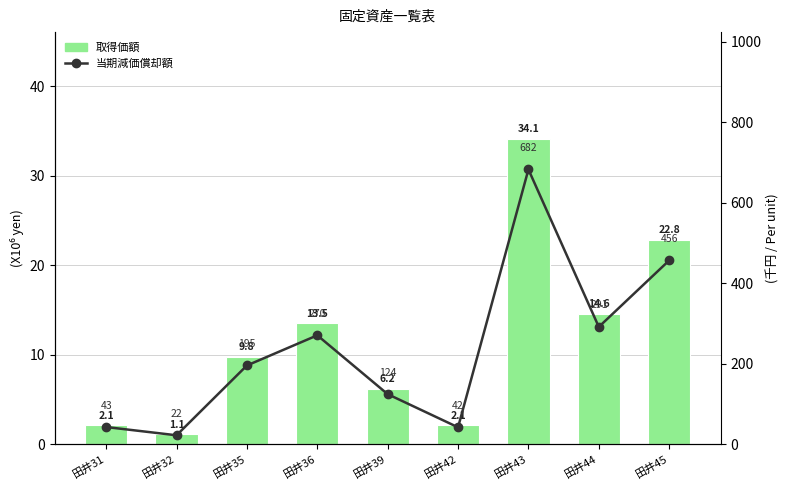

Where does the 取得価額 series first go above 9?

田井35